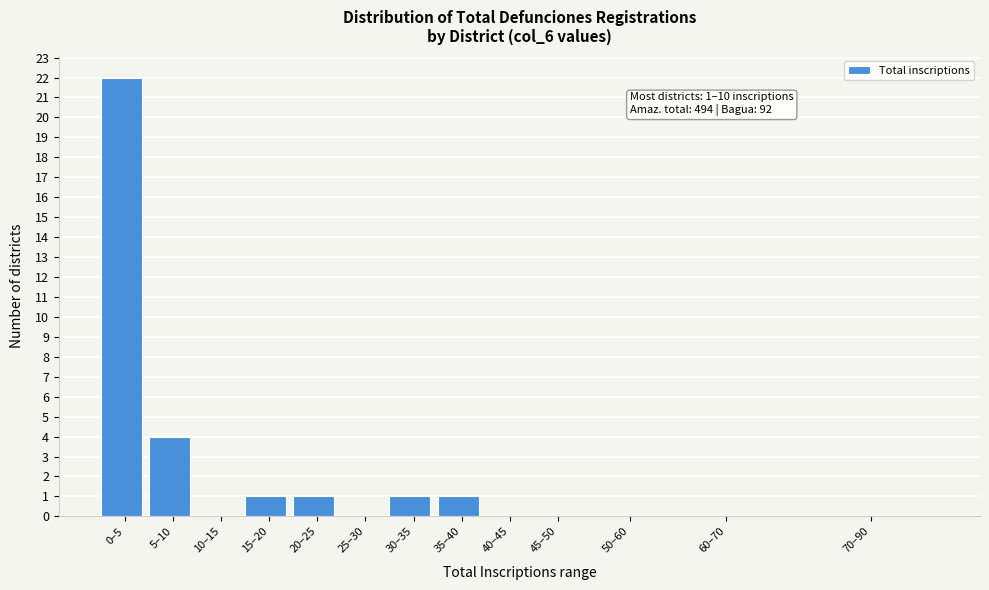

Reading left to right, transcribe all the data shown in this chart.

0–5=22	5–10=4	10–15=0	15–20=1	20–25=1	25–30=0	30–35=1	35–40=1	40–45=0	45–50=0	50–60=0	60–70=0	70–90=0